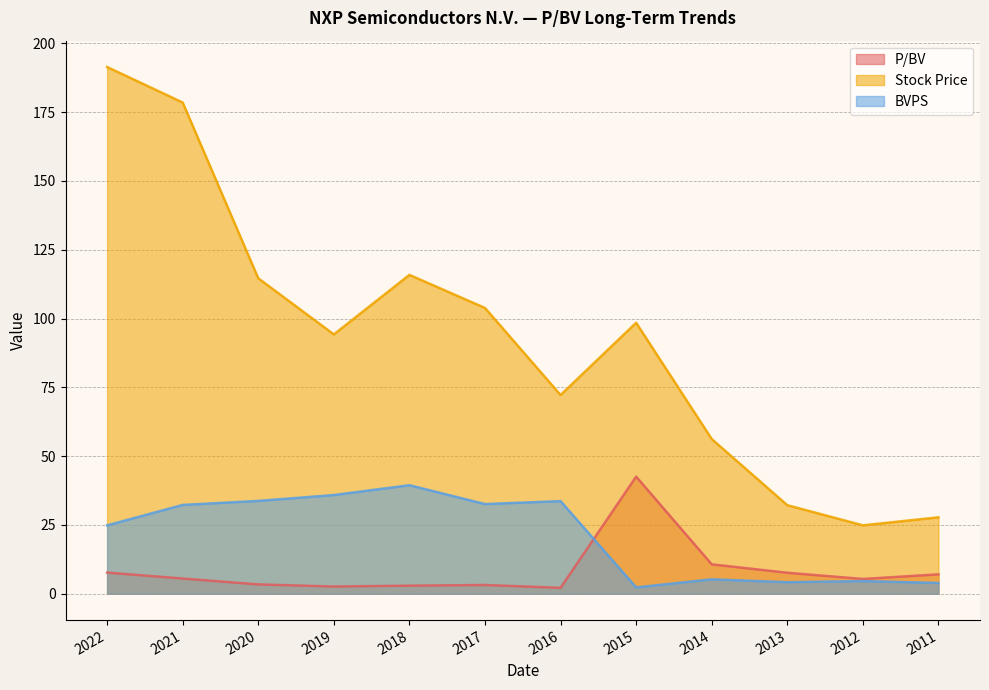

What is the approximate value of Stock Price at 2019?

94.2